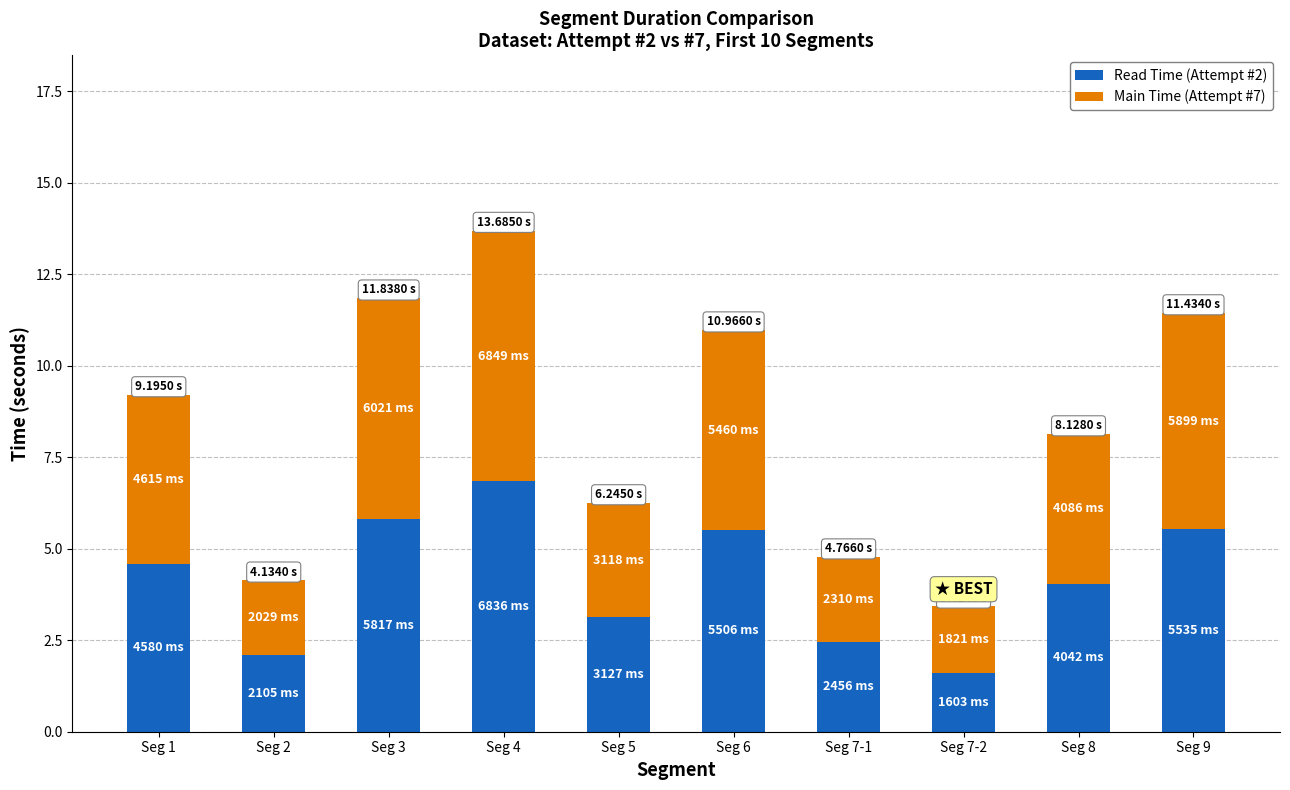

At which label is Read Time (Attempt #2) closest to 4?

Seg 8